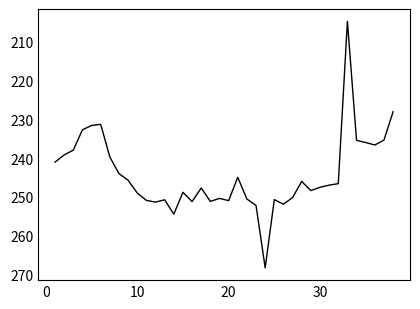

What is the smallest value displayed?

204.7